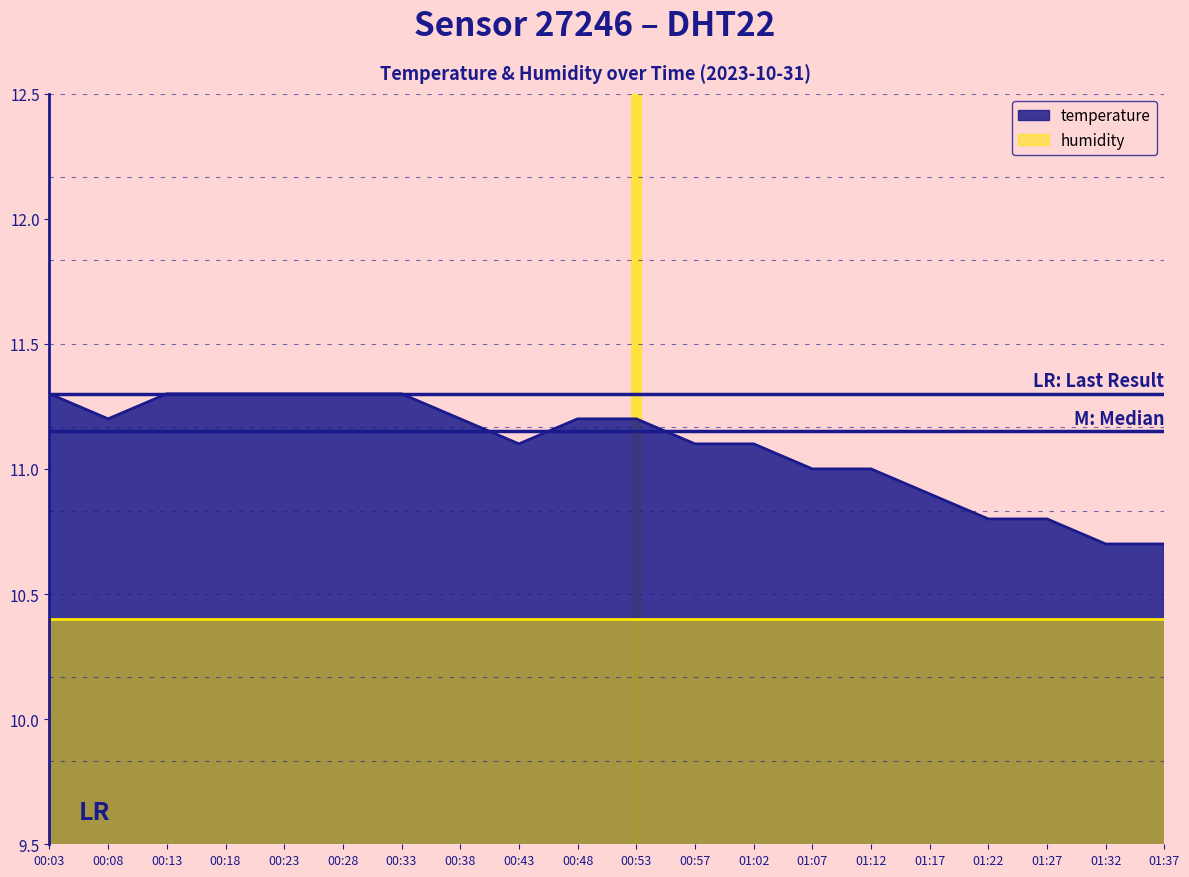

What value does the data have at 01:07?

11.0